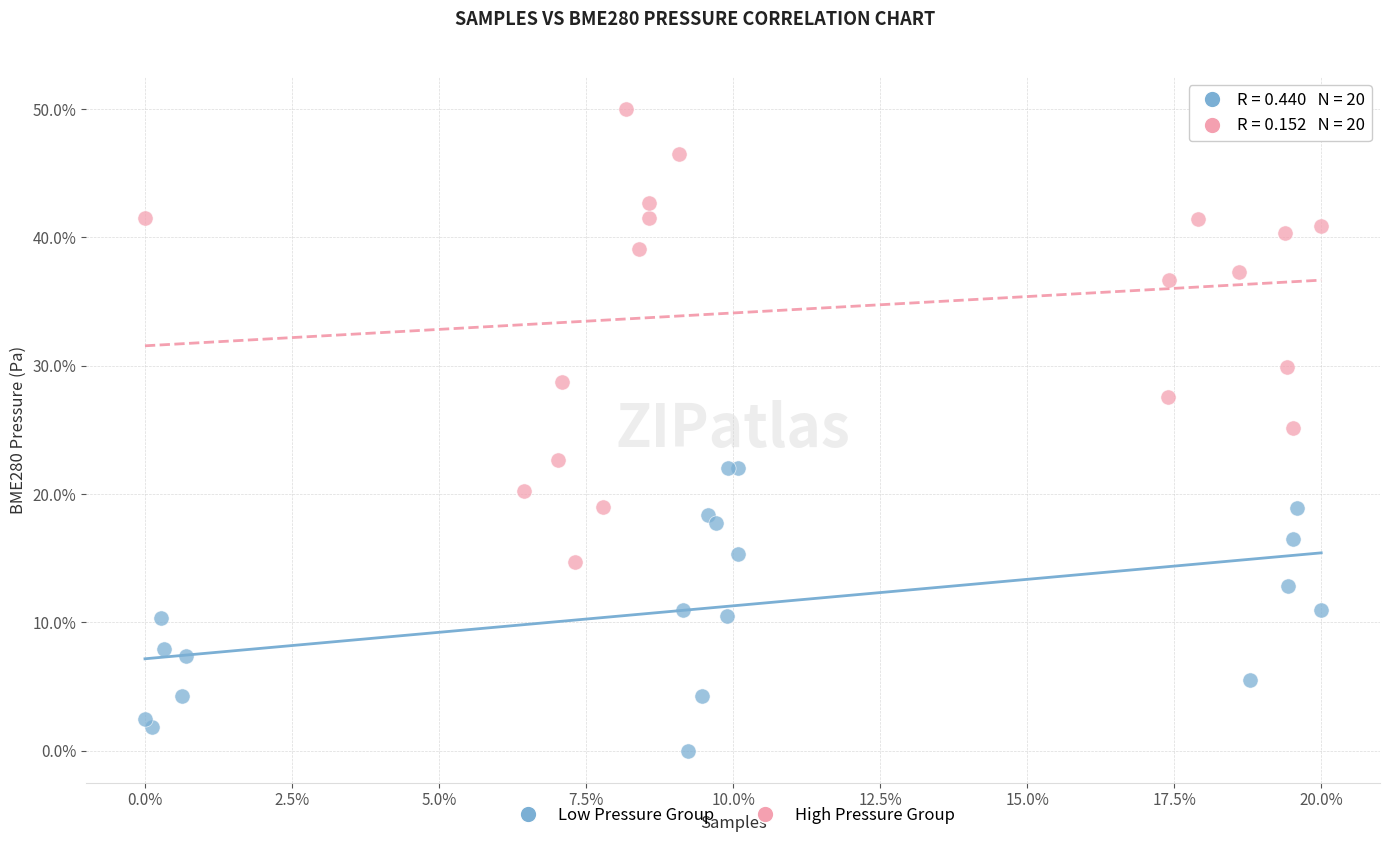

What are all the series names shown in the legend?

Low Pressure Group, High Pressure Group